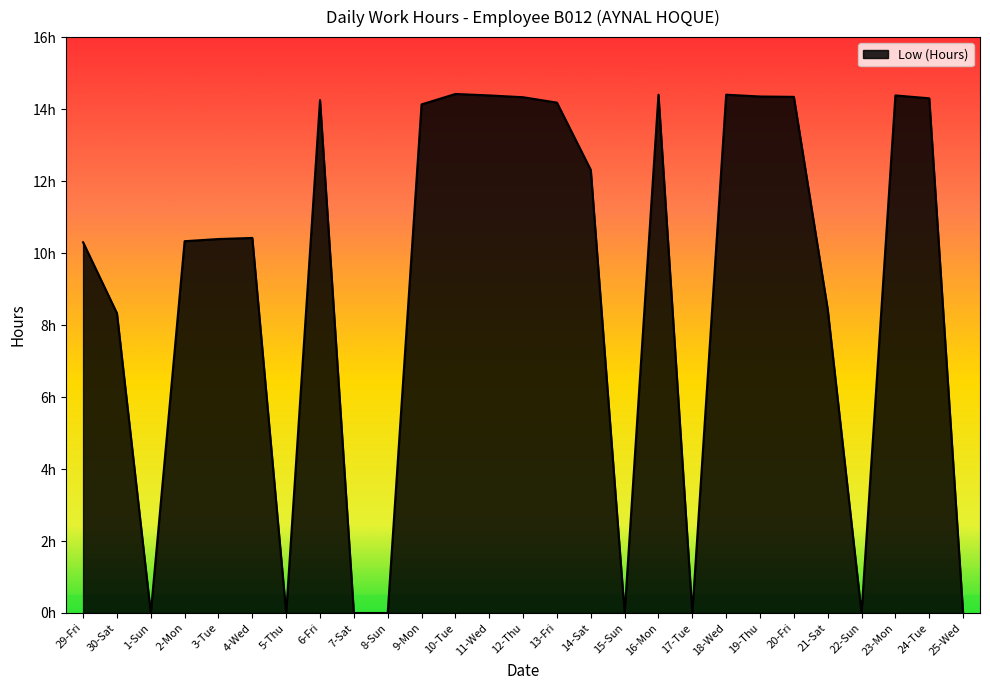

What is the value of the 4th point from the left?

10.3